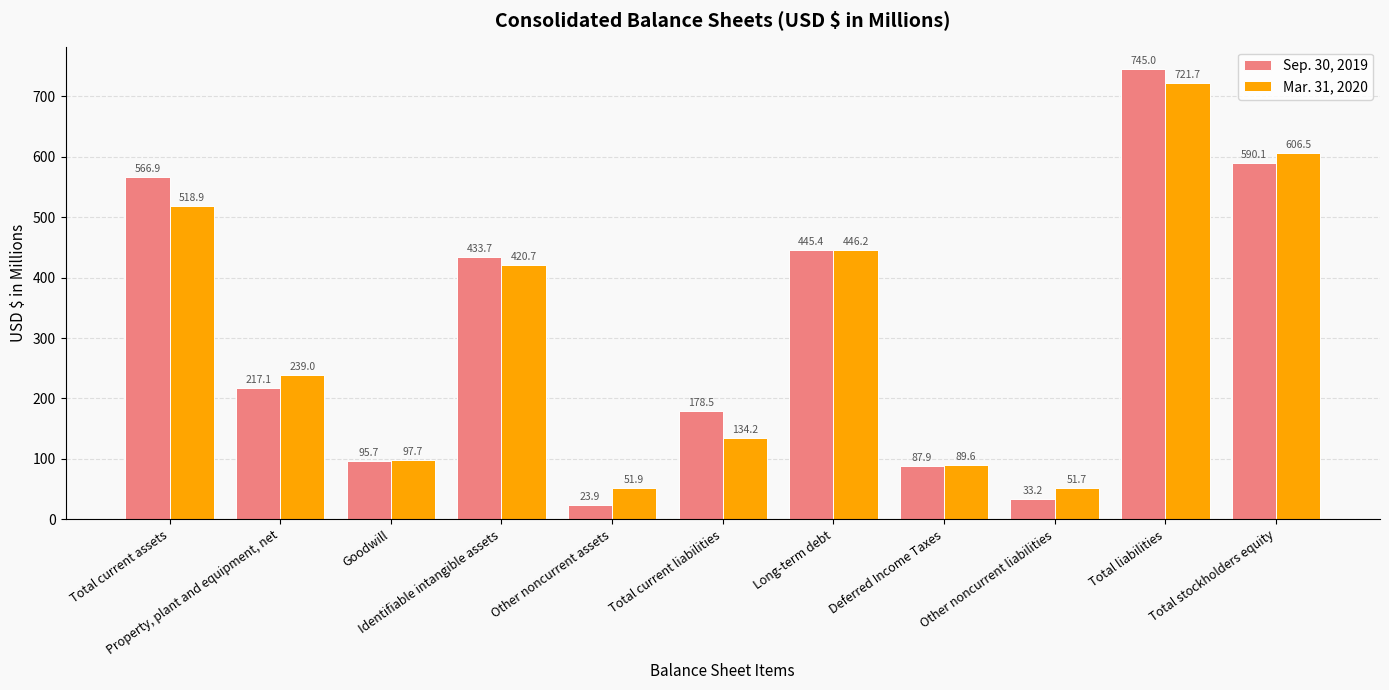

Reading left to right, transcribe all the data shown in this chart.

Sep. 30, 2019: Total current assets=566.9	Property, plant and equipment, net=217.1	Goodwill=95.7	Identifiable intangible assets=433.7	Other noncurrent assets=23.9	Total current liabilities=178.5	Long-term debt=445.4	Deferred Income Taxes=87.9	Other noncurrent liabilities=33.2	Total liabilities=745.0	Total stockholders equity=590.1
Mar. 31, 2020: Total current assets=518.9	Property, plant and equipment, net=239.0	Goodwill=97.7	Identifiable intangible assets=420.7	Other noncurrent assets=51.9	Total current liabilities=134.2	Long-term debt=446.2	Deferred Income Taxes=89.6	Other noncurrent liabilities=51.7	Total liabilities=721.7	Total stockholders equity=606.5